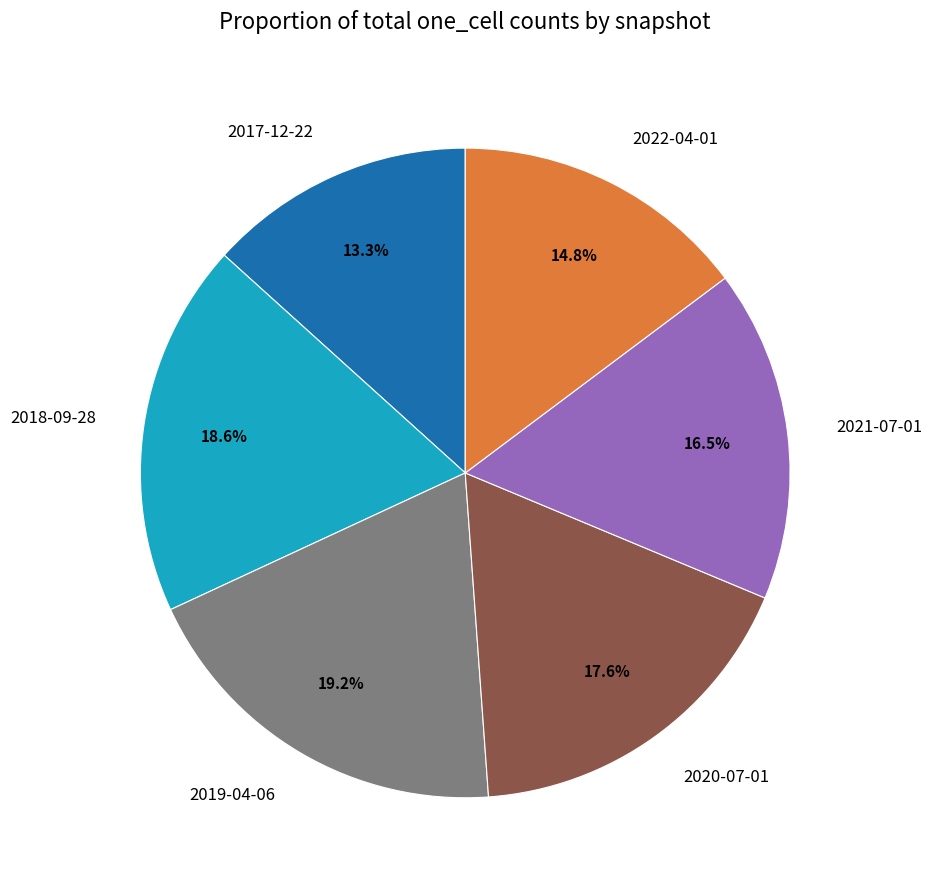

What is the total percentage of 2021-07-01 and 2018-09-28?

35.1%